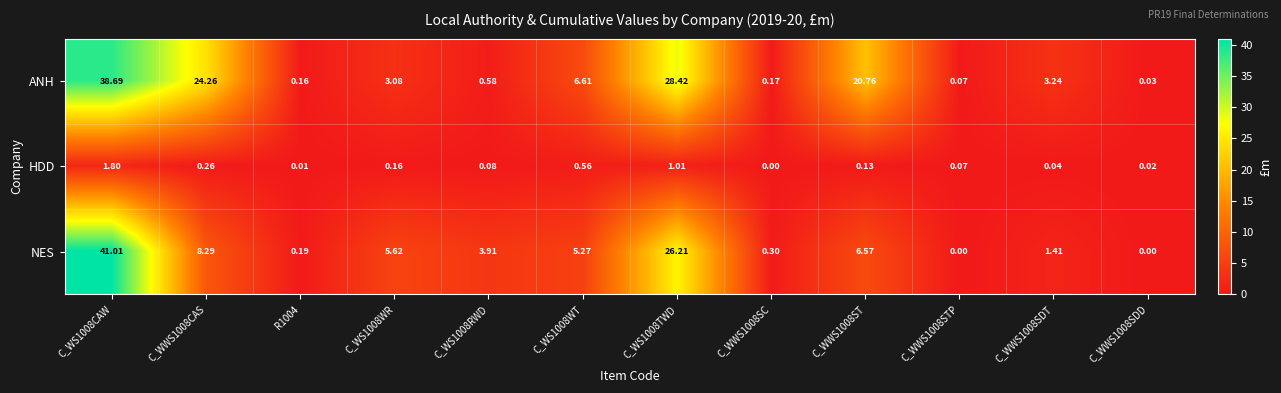

Which series has the widest spread of values?

NES